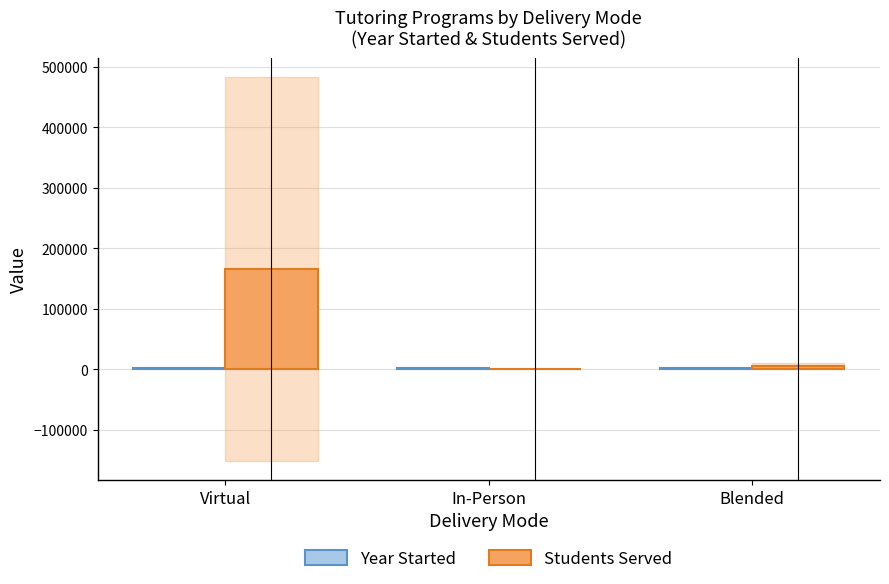

At which category is the sum across all series the highest?

Virtual